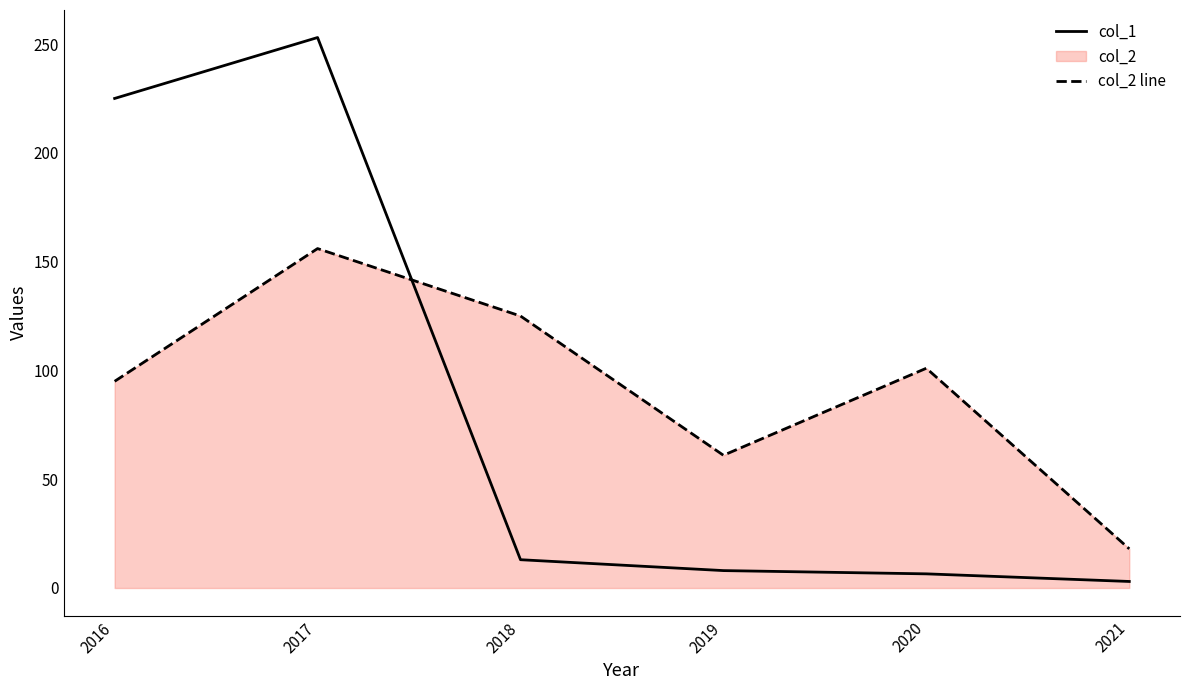

At which label does col_1 first exceed 13?

2016